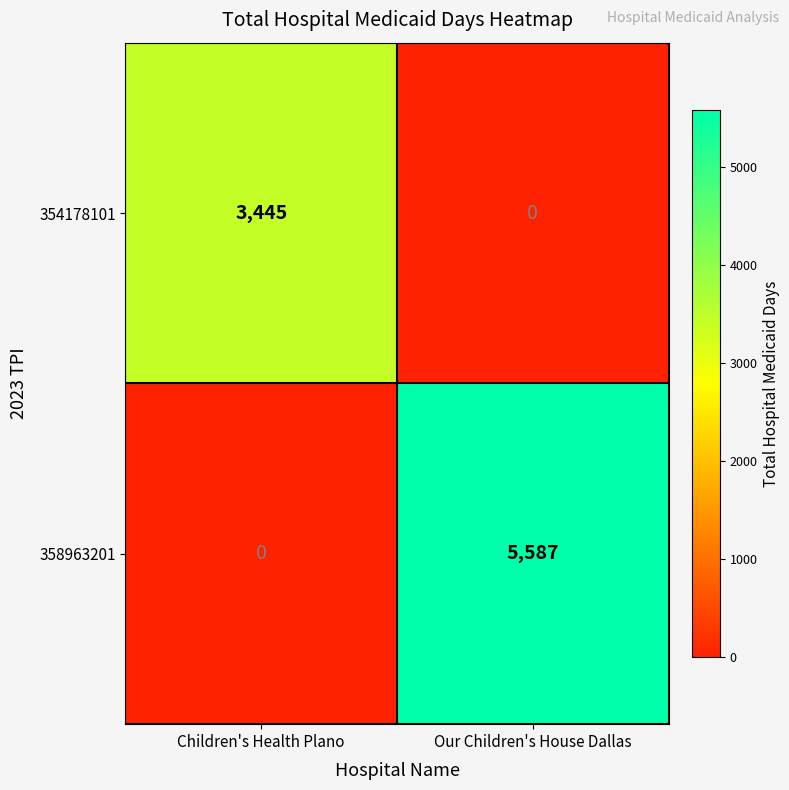

Rank the categories by 358963201 value from lowest to highest.

Children's Health Plano, Our Children's House Dallas